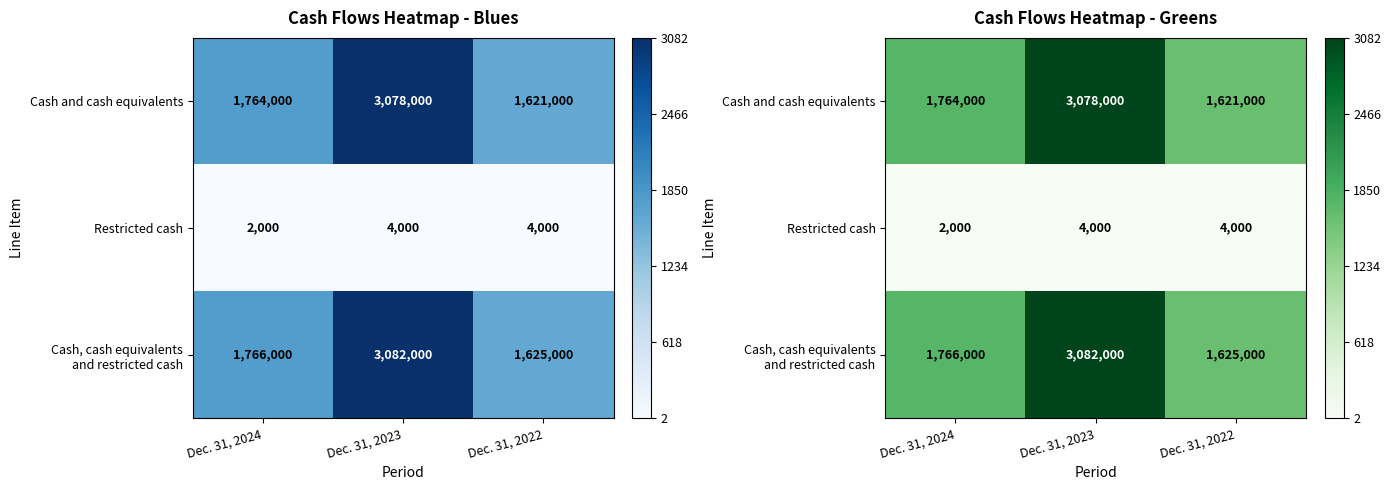

What is the difference between the maximum and minimum values in the Cash, cash equivalents and restricted cash series?

1457000